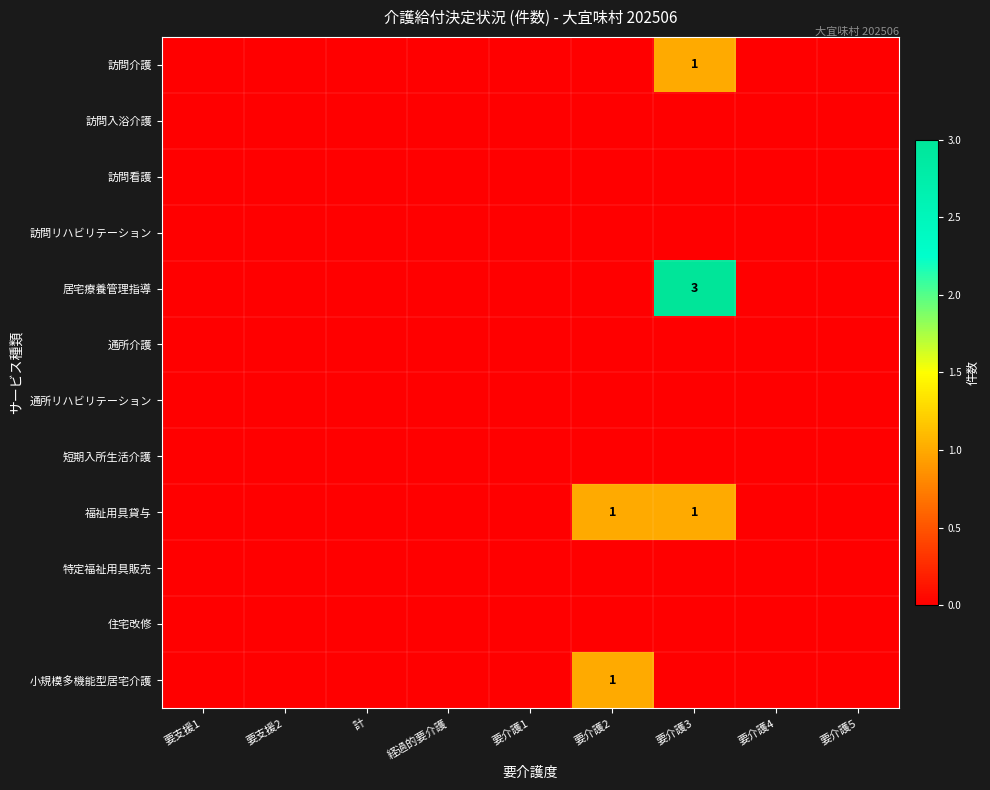

Where is 居宅療養管理指導 nearest to the value 1?

要支援1